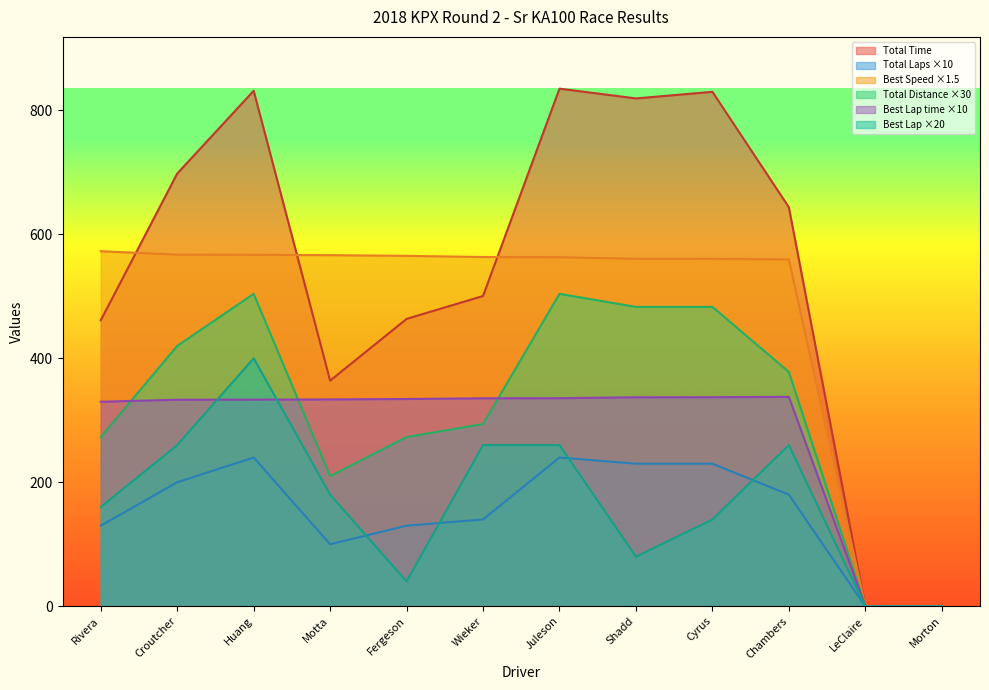

How many interior local valleys does the Total Distance series have?

1